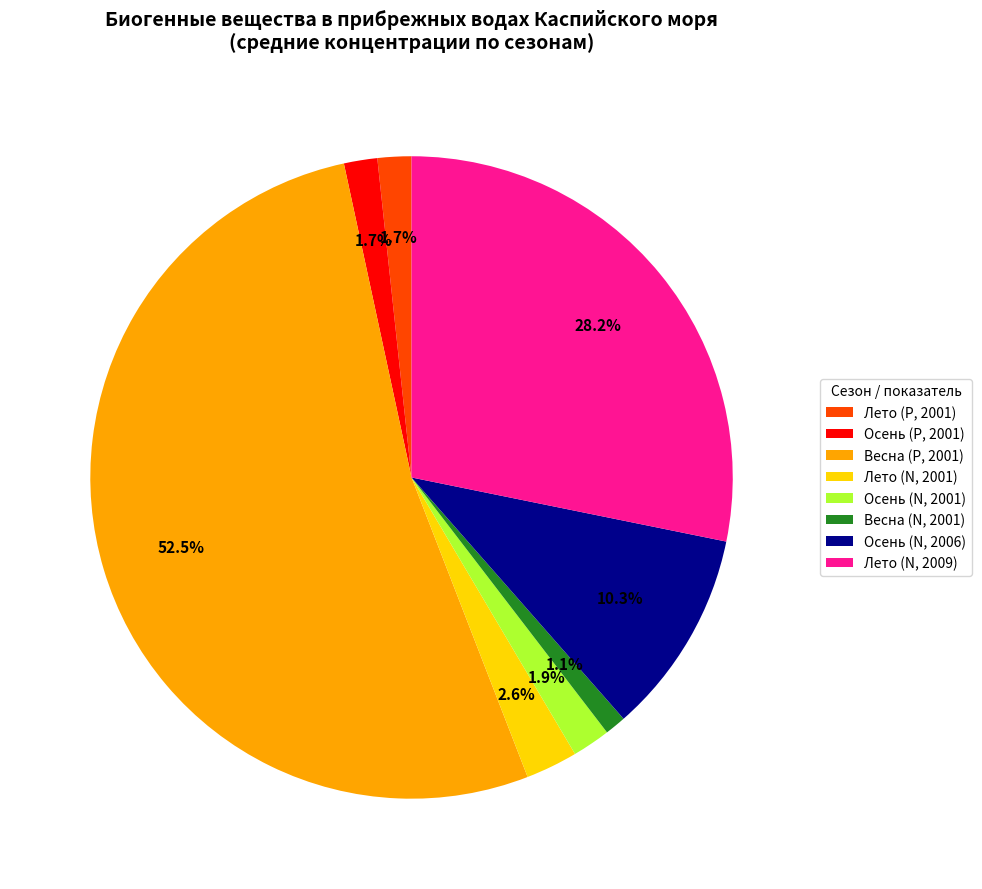

Is Весна (P, 2001) the majority of the pie?

Yes